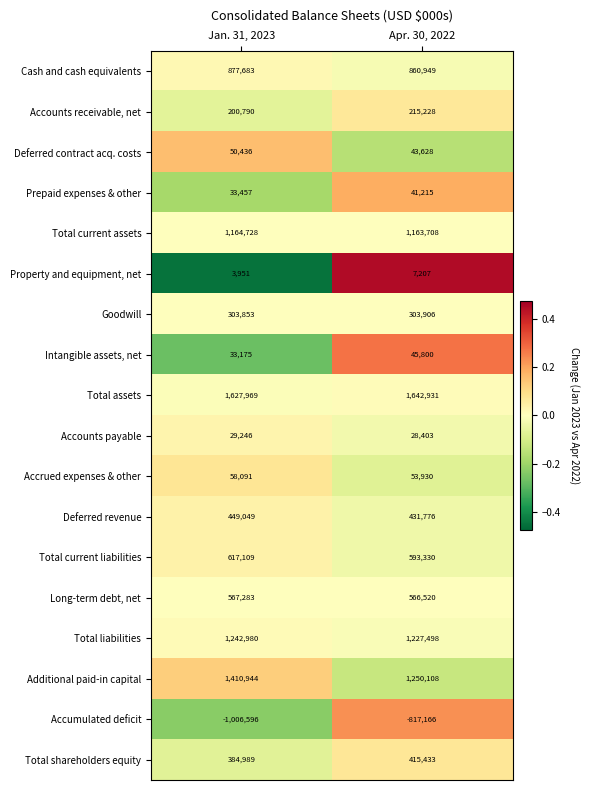

At which category does the chart reach its peak across all series?

Apr. 30, 2022